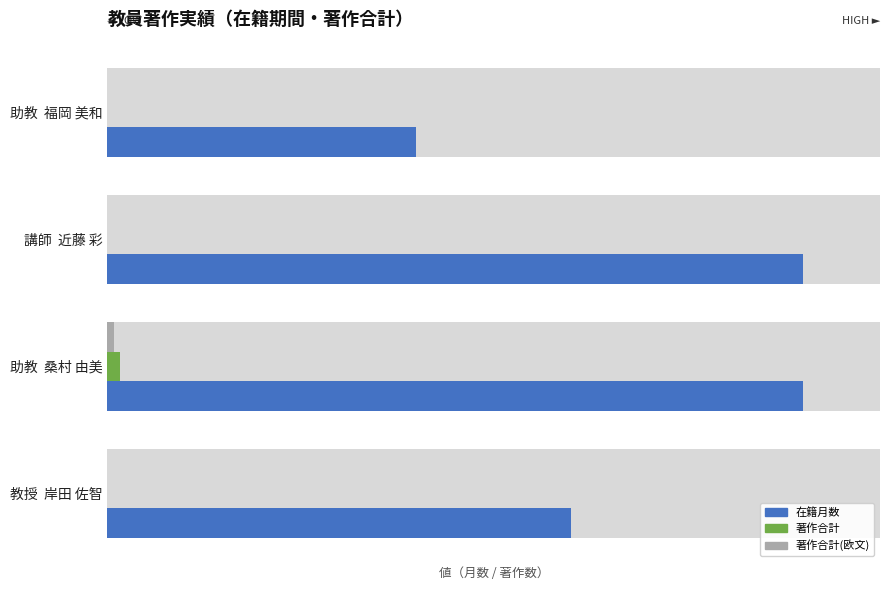

How many distinct data groups are displayed?

3